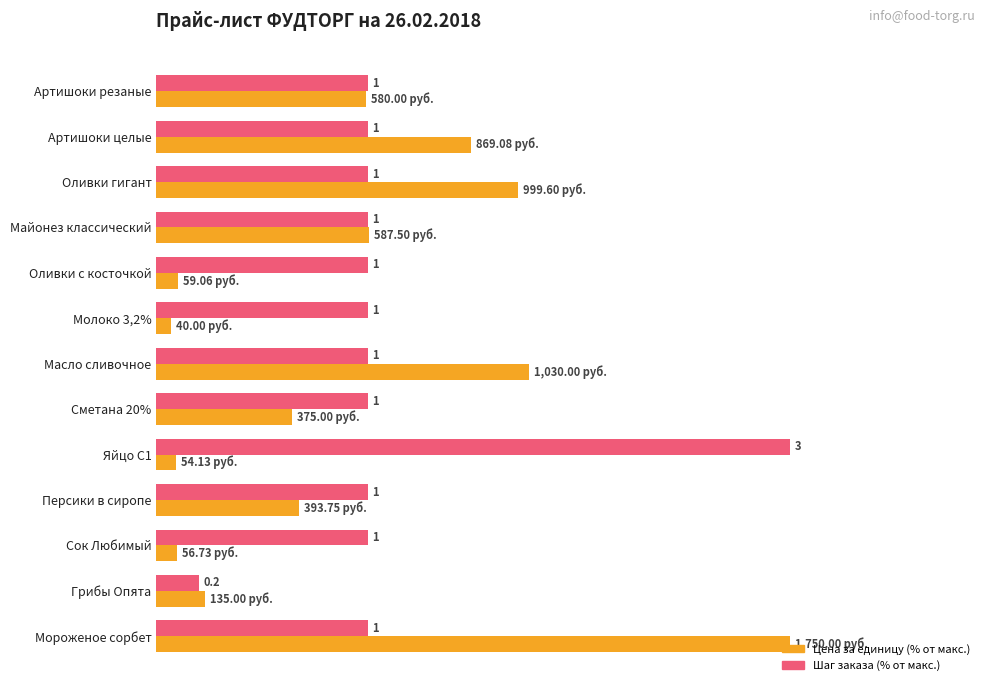

What position from the right is Мороженое сорбет?

1